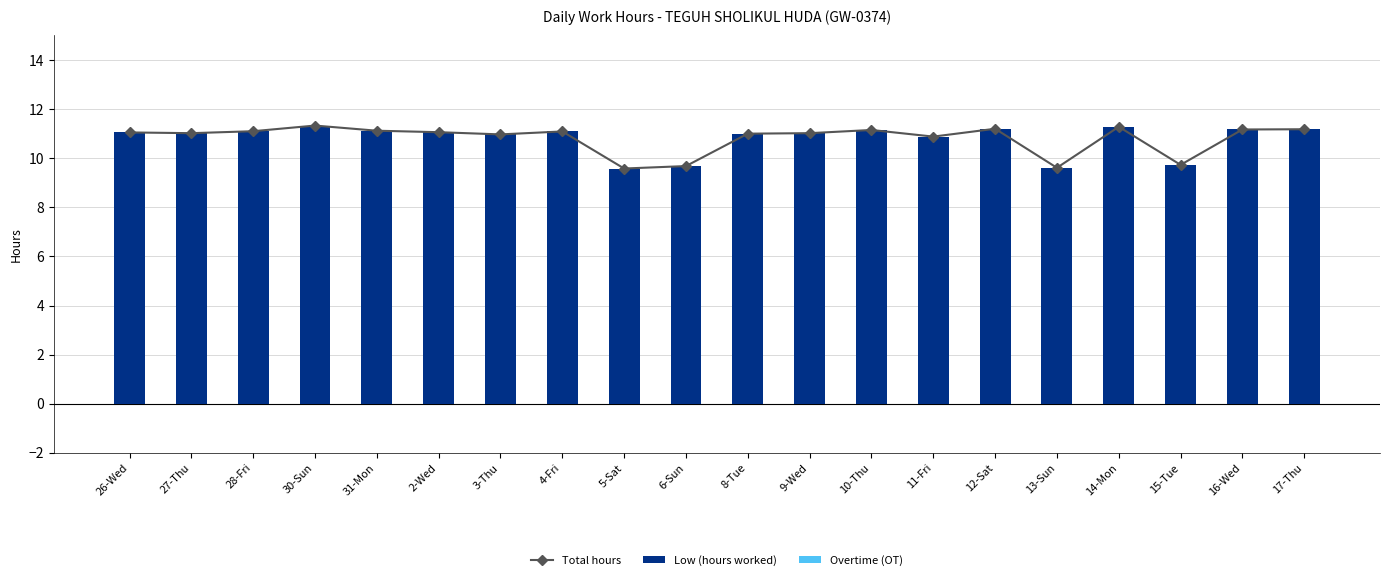

What is the sum of all Total hours values?

216.2